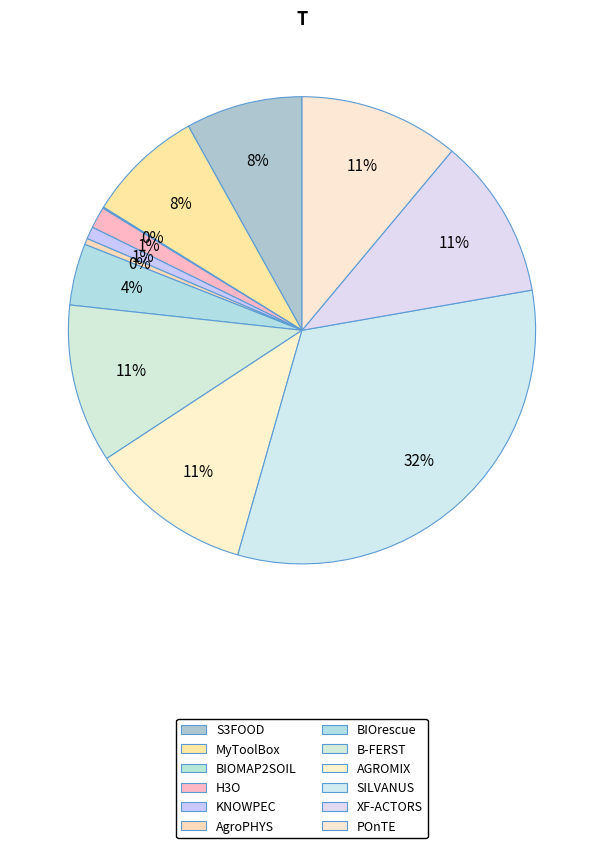

What portion of the pie excludes XF-ACTORS?

88.8%